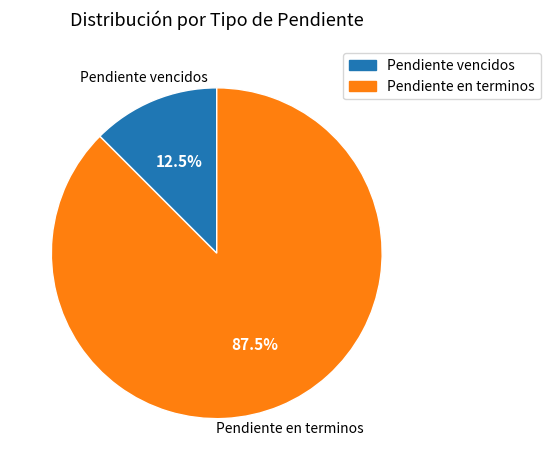

Is there a majority slice in this chart?

Yes